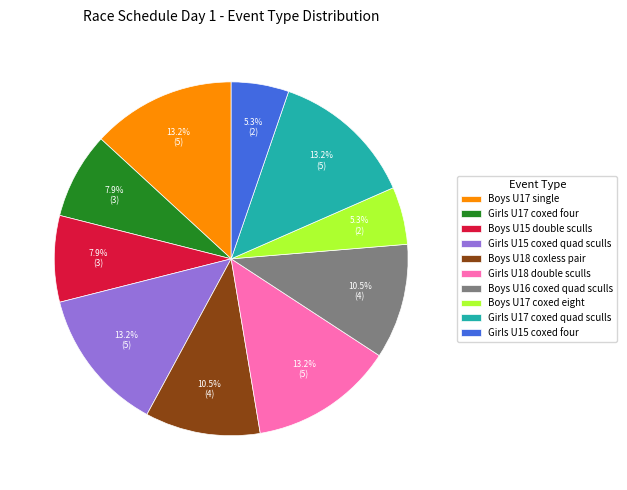

Which has a higher value, Boys U18 coxless pair or Girls U15 coxed four?

Boys U18 coxless pair